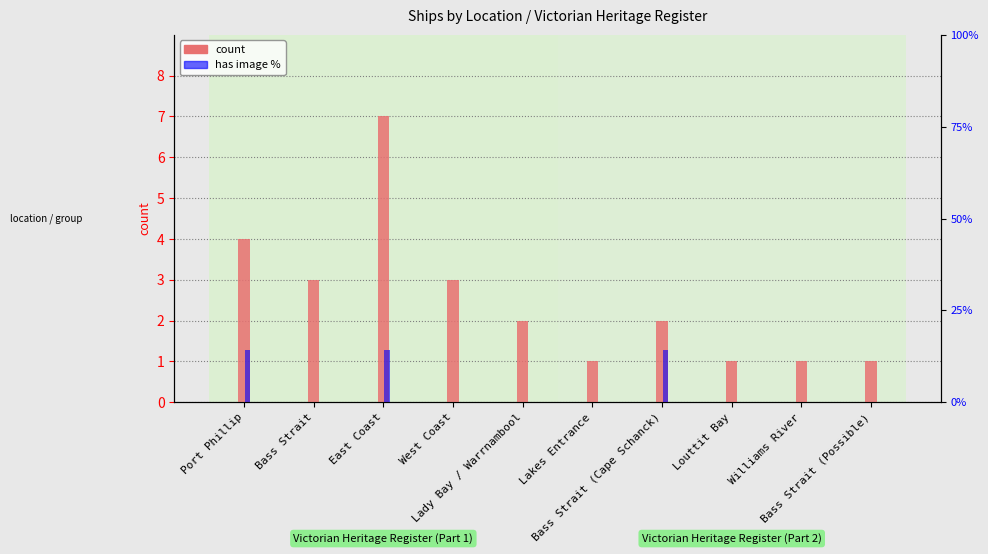

Reading left to right, list all the values displayed in this chart.

count: 4.0	3.0	7.0	3.0	2.0	1.0	2.0	1.0	1.0	1.0
has image (% of group): 14.3	0.0	14.3	0.0	0.0	0.0	14.3	0.0	0.0	0.0